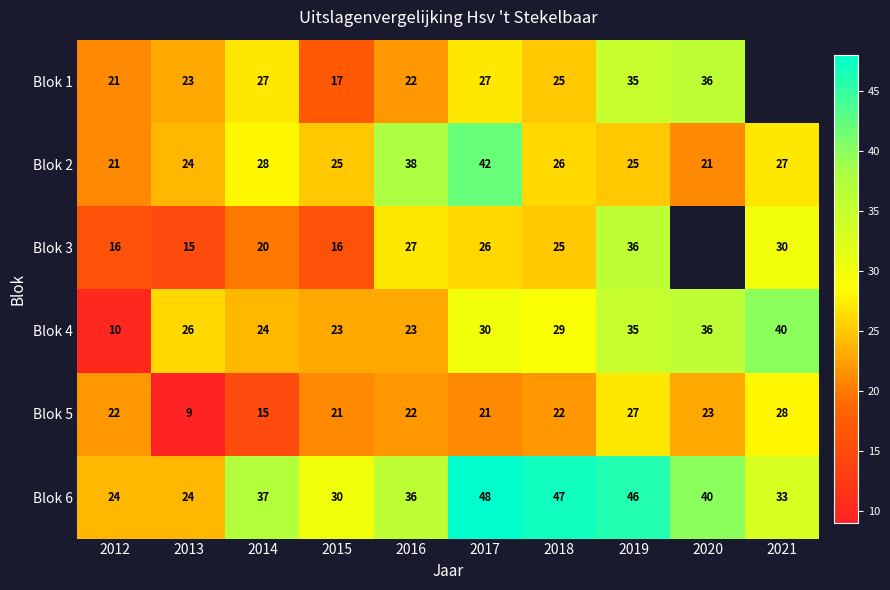

What is the spread (max minus min) of values at 2014?

22